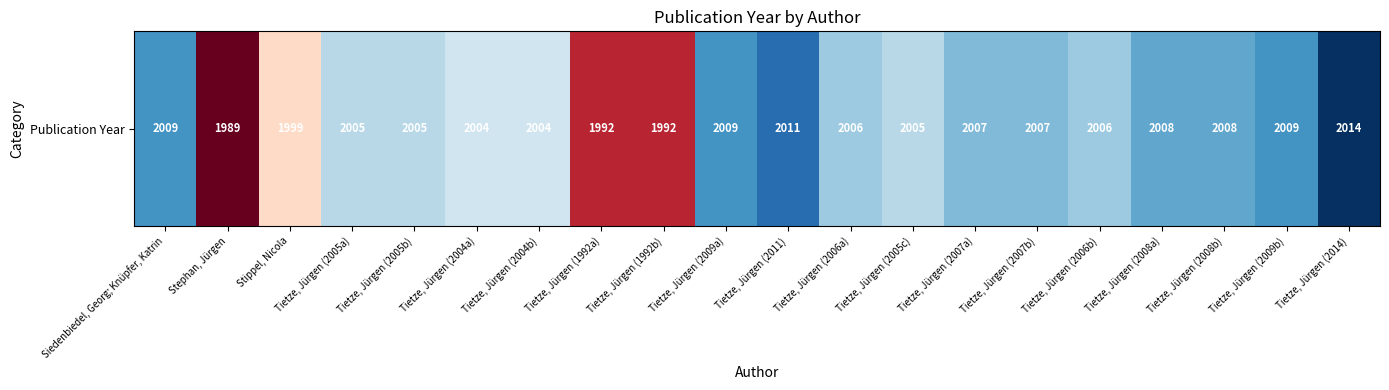

What is the difference between the second highest and second lowest values?

19